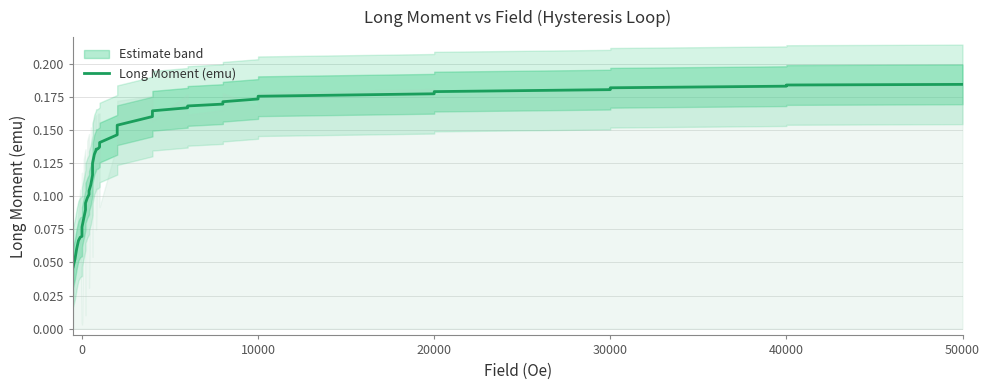

The value at 20000 is 0.0. True or false?

False